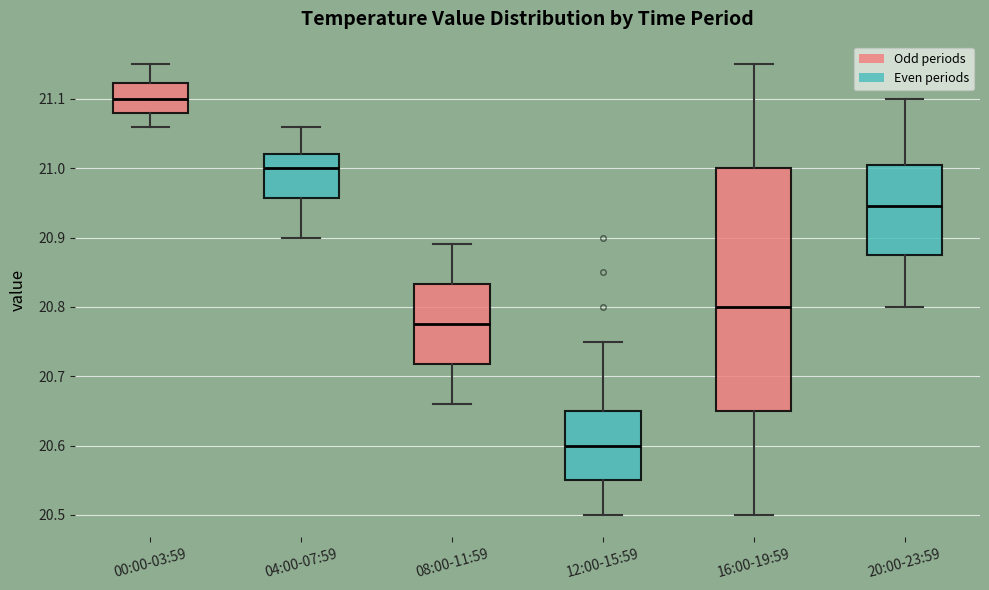

Where is the upper edge of the box for 20:00-23:59 on the y-axis? The values are not printed on the chart, so give them approximately, as read against the axis.

21.01